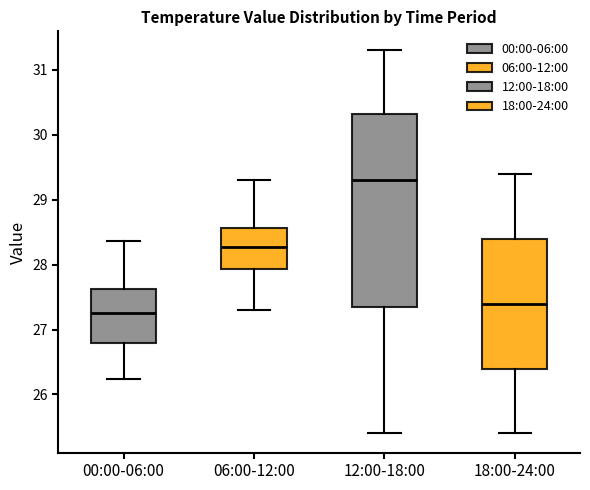

Reading left to right, read every box against the y-axis: the position of its median line, the range the box covers, and the ends of its whiskers. The values are not printed on the chart, so give them approximately, as read against the axis.

00:00-06:00: median 27.3, box 26.8 to 27.6, whiskers 26.2 to 28.4
06:00-12:00: median 28.3, box 27.9 to 28.6, whiskers 27.3 to 29.3
12:00-18:00: median 29.3, box 27.4 to 30.3, whiskers 25.4 to 31.3
18:00-24:00: median 27.4, box 26.4 to 28.4, whiskers 25.4 to 29.4